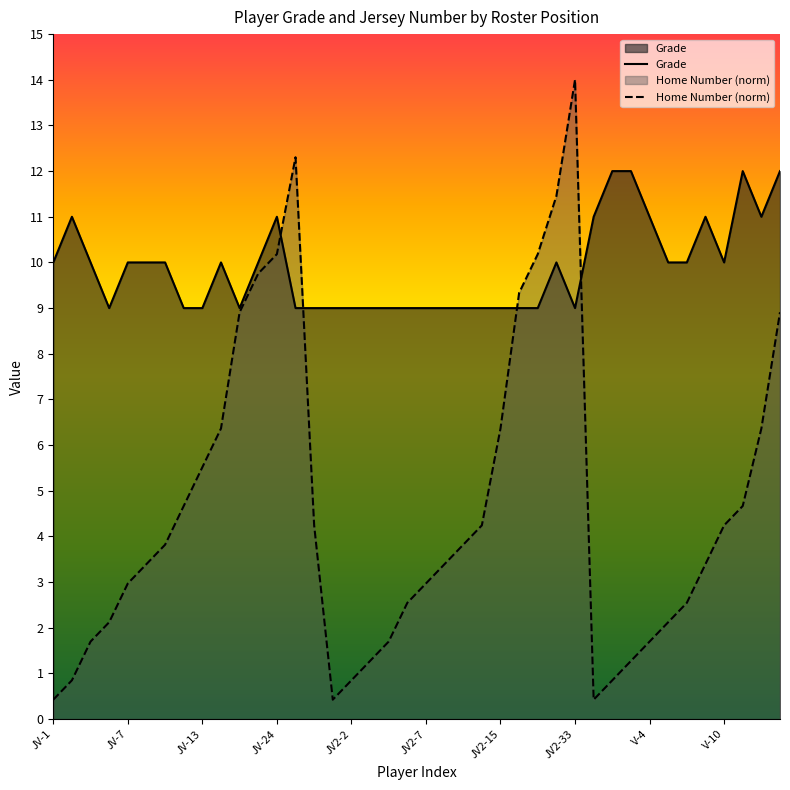

What is the sum of all Grade values?

395.0